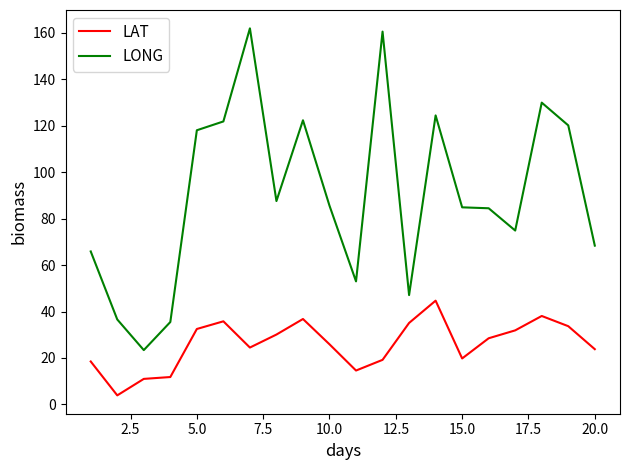

What is the smallest value displayed?

3.9